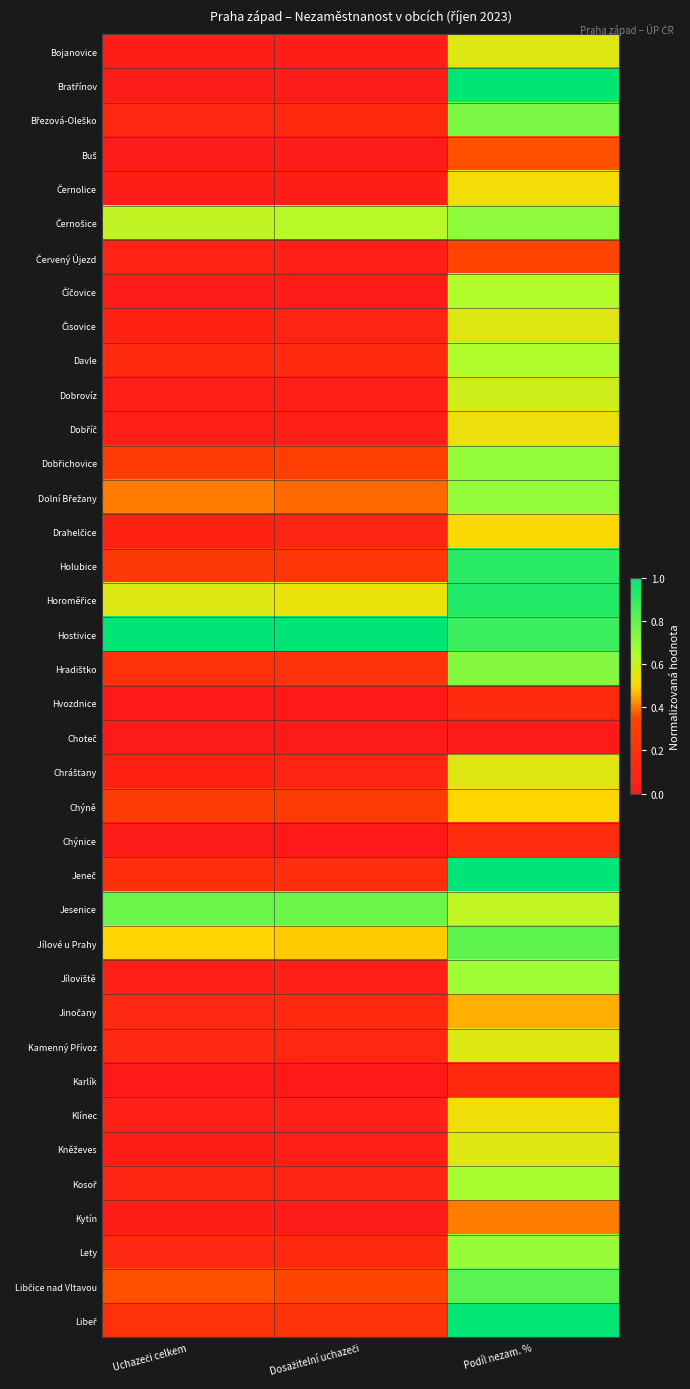

Which label corresponds to the largest value in the chart?

Uchazeči celkem